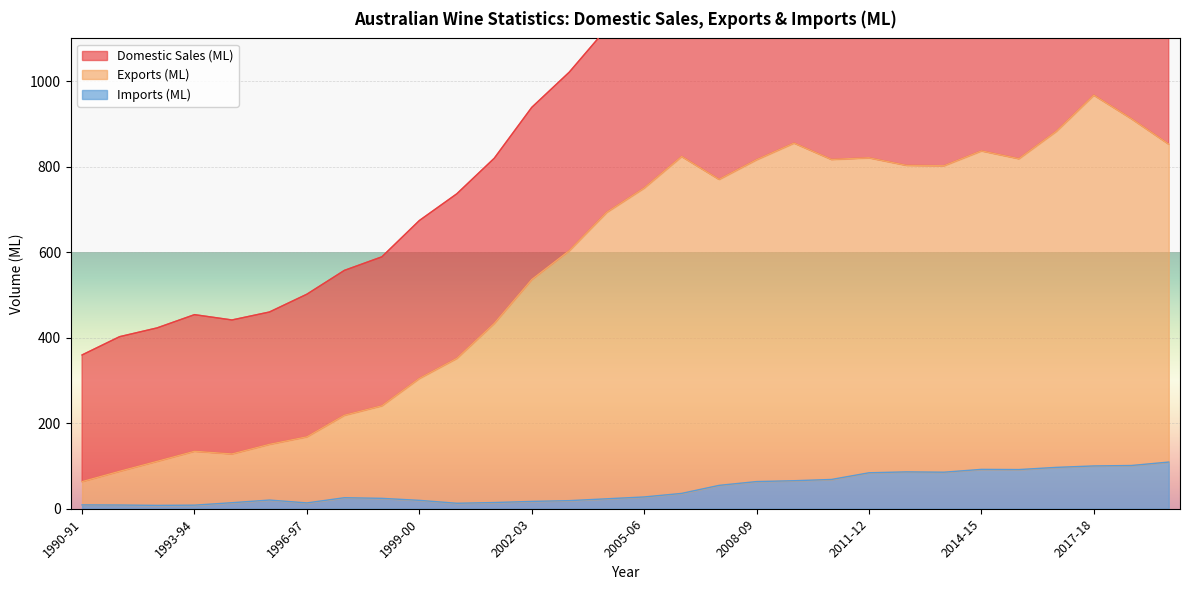

Between 2006-07 and 2018-19, which series saw the biggest shift?

Domestic Sales (ML)